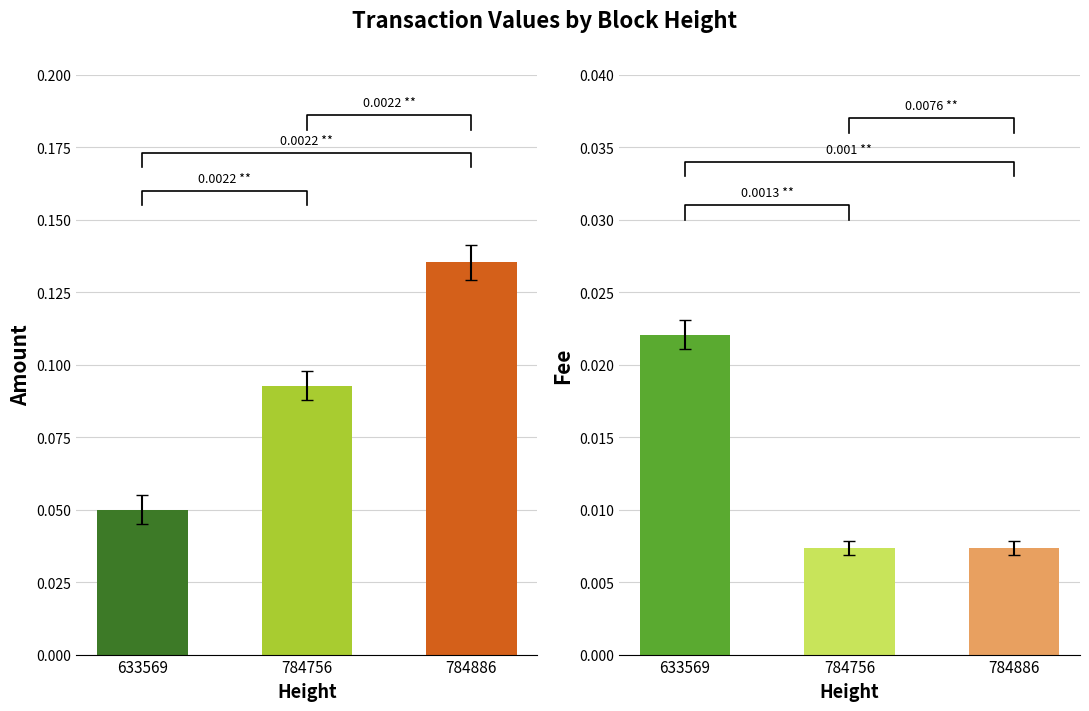

Are the bars grouped side by side (vs. stacked)?

Yes